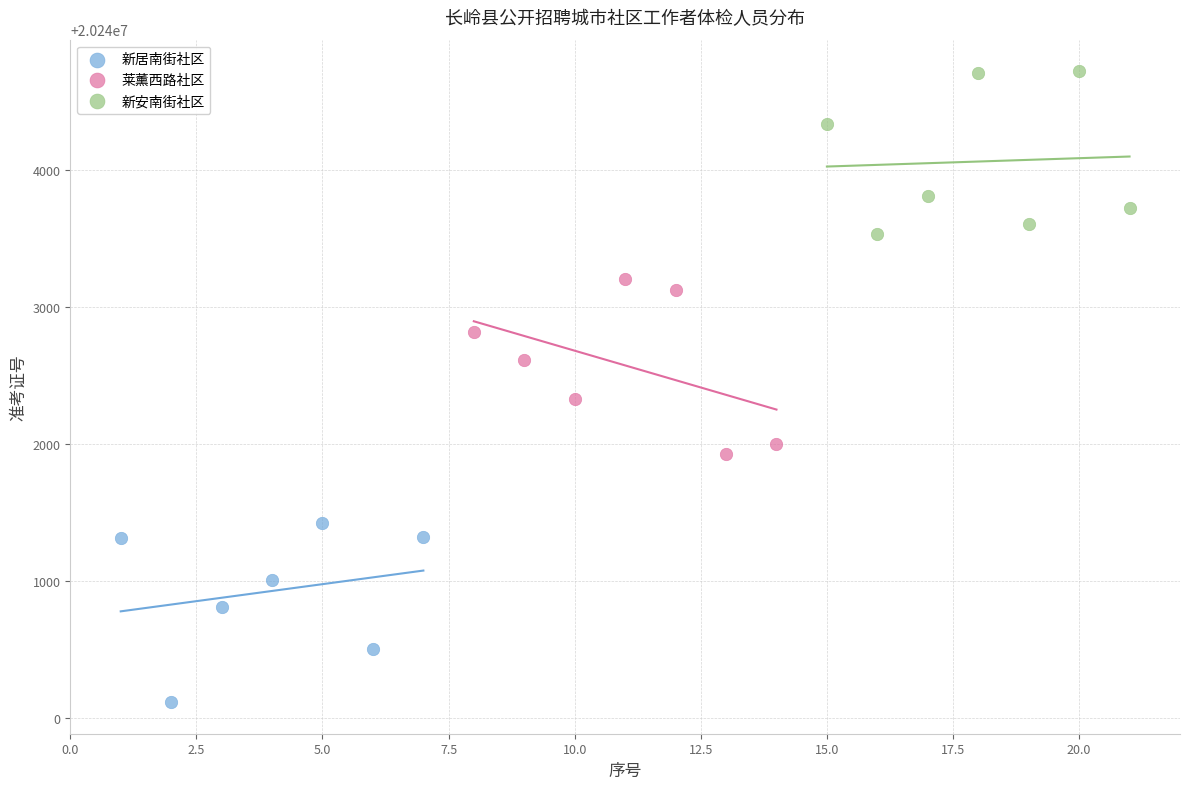

Which series reaches the maximum Y coordinate?

新安南街社区